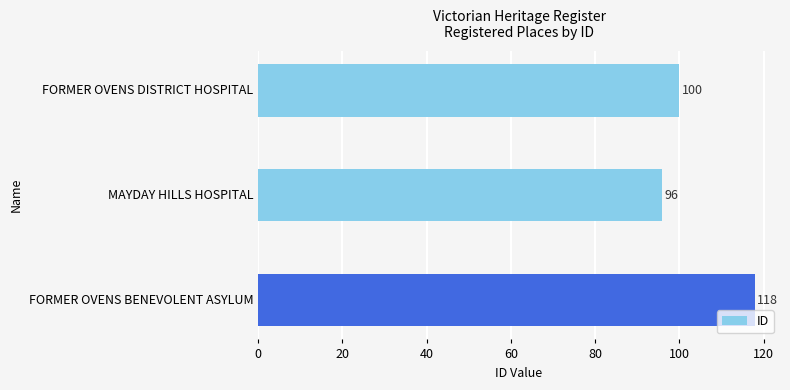

List the labels in order of value, smallest first.

MAYDAY HILLS HOSPITAL, FORMER OVENS DISTRICT HOSPITAL, FORMER OVENS BENEVOLENT ASYLUM